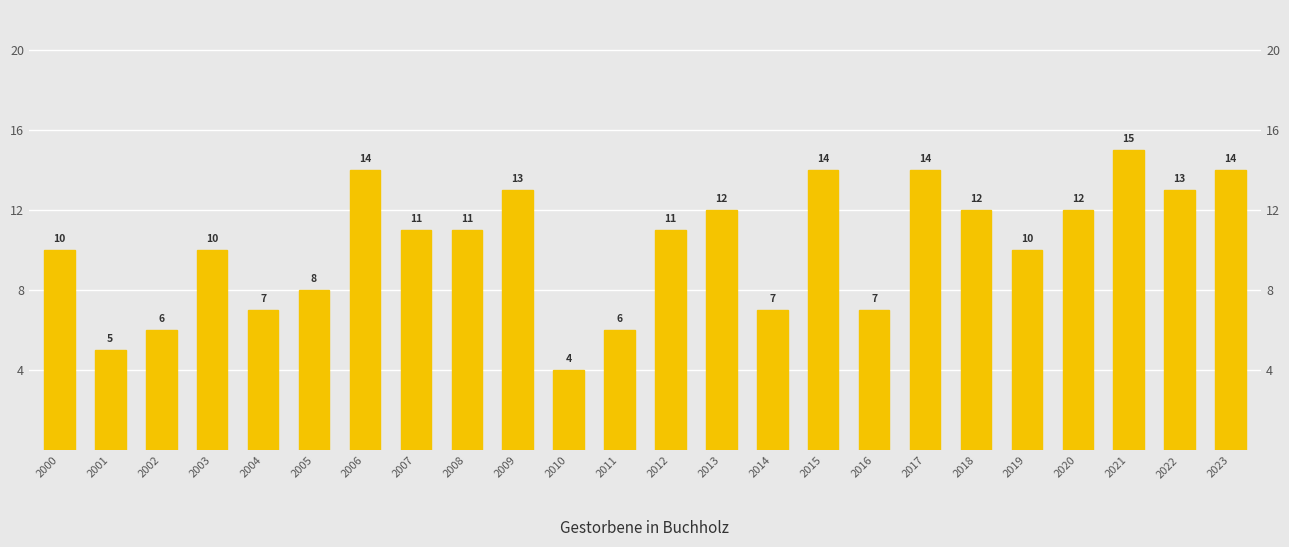

What is the value of the 5th bar from the left?

7